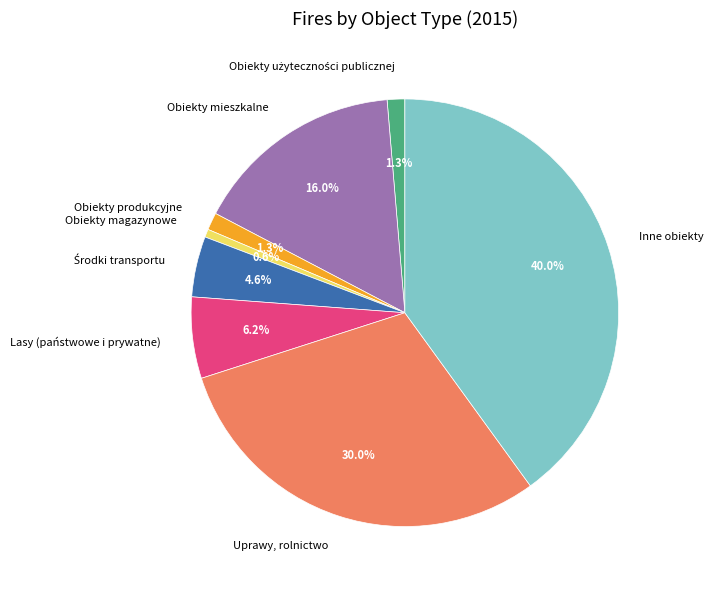

Does Lasy (państwowe i prywatne) represent more than half of the total?

No